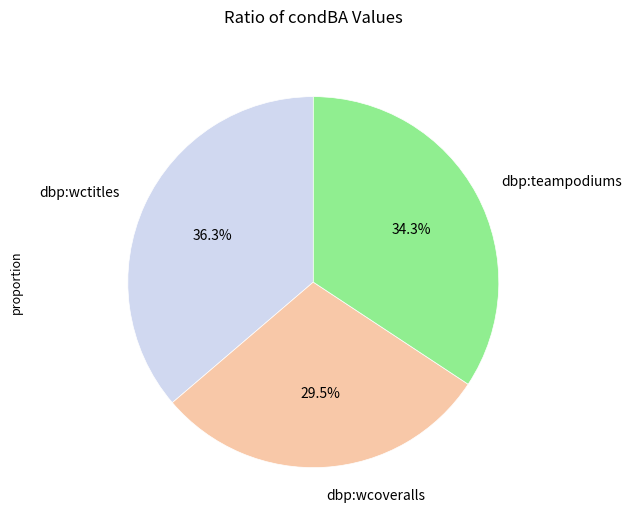

Combined, do dbp:wctitles and dbp:teampodiums account for over 50%?

Yes